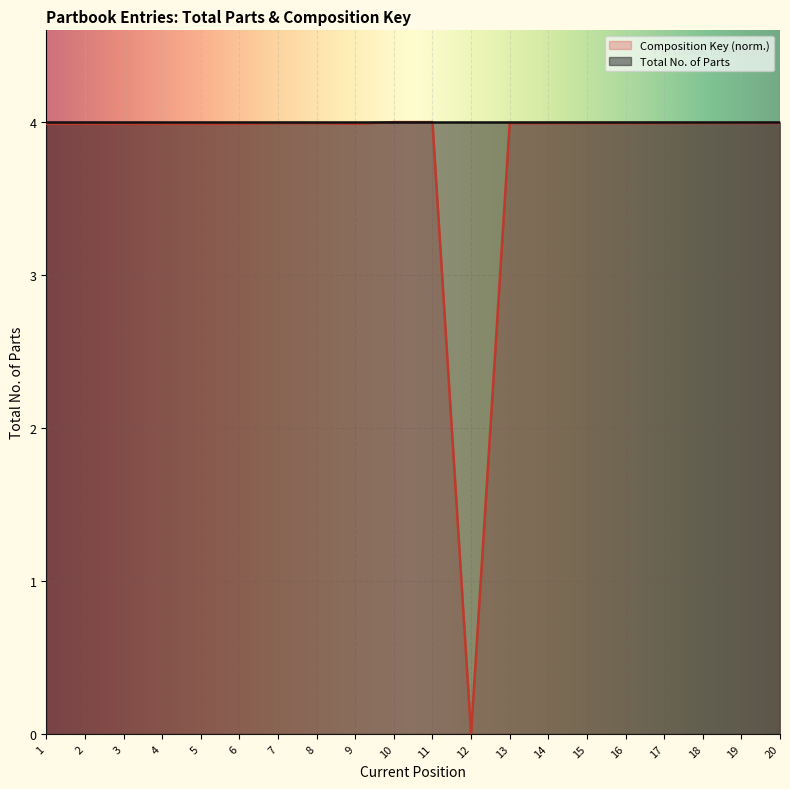

List the labels in order of value, largest first.

11, 10, 20, 19, 18, 17, 16, 15, 14, 13, 8, 7, 9, 6, 5, 4, 3, 2, 1, 12